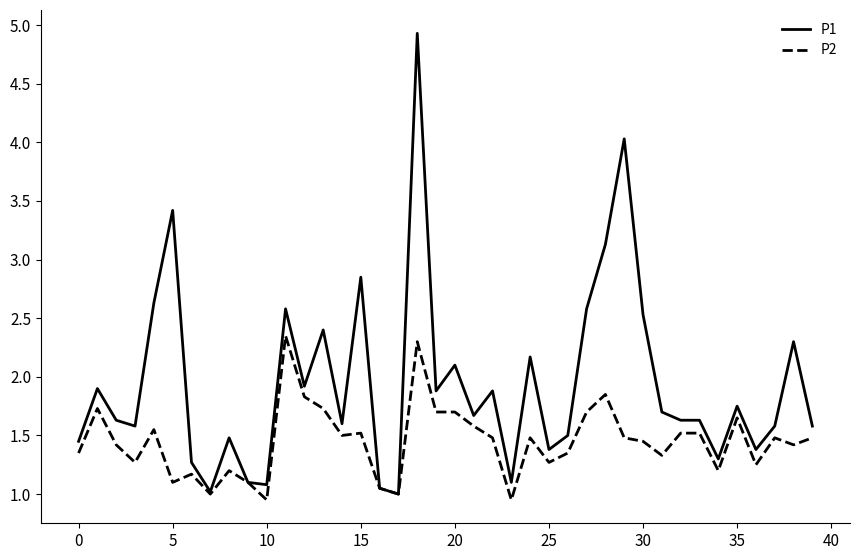

What is the difference between the maximum and second lowest values in the P1 series?

3.9